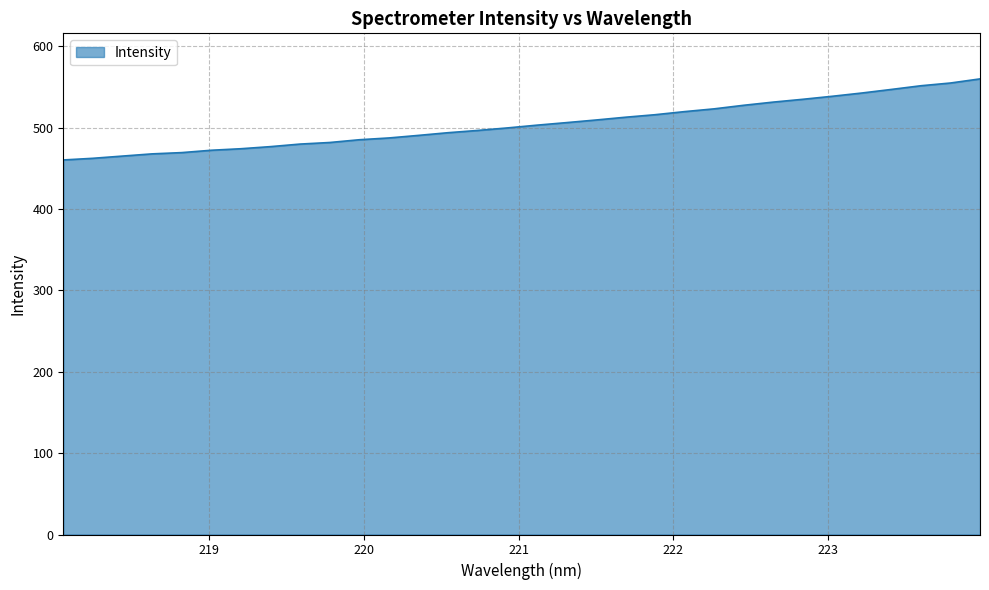

What is the smallest value displayed?

460.3